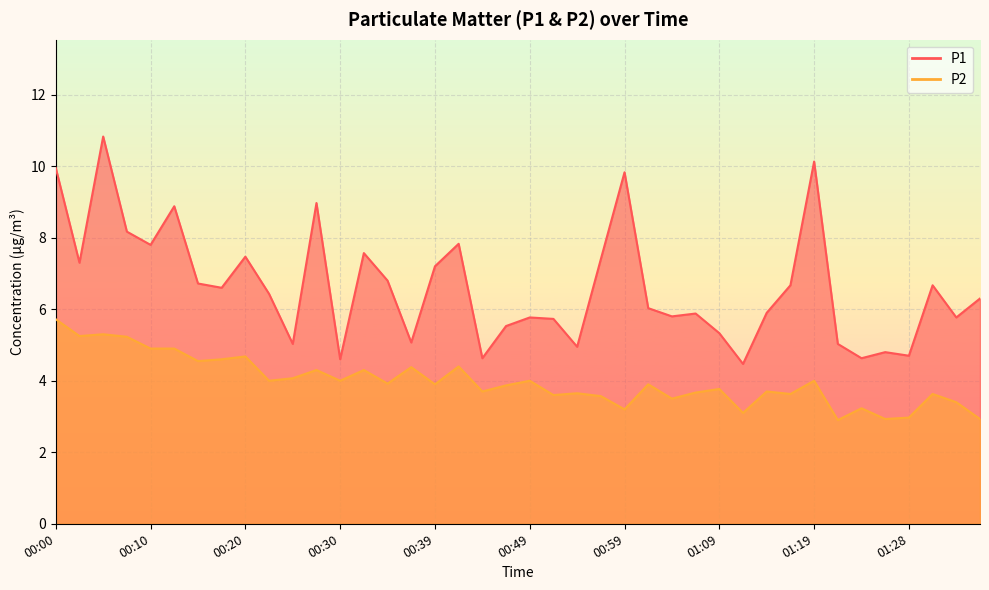

What is the label of the 1st point from the right?

01:36